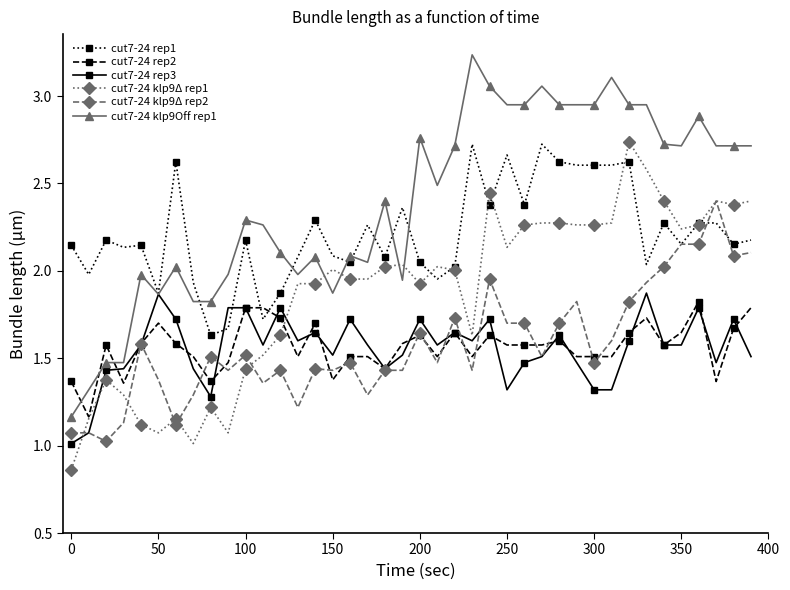

At how many categories does at least one series exceed 3?

4